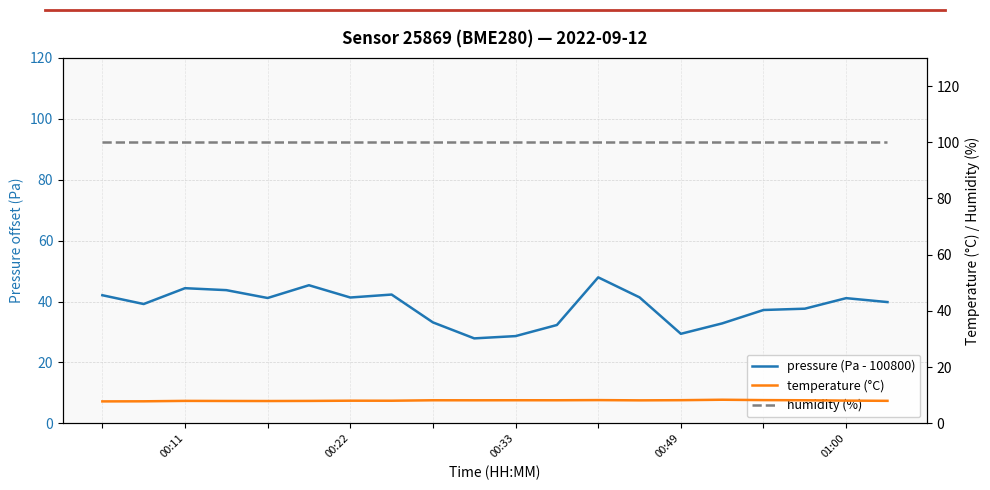

What is the label of the 17th point from the left?

16